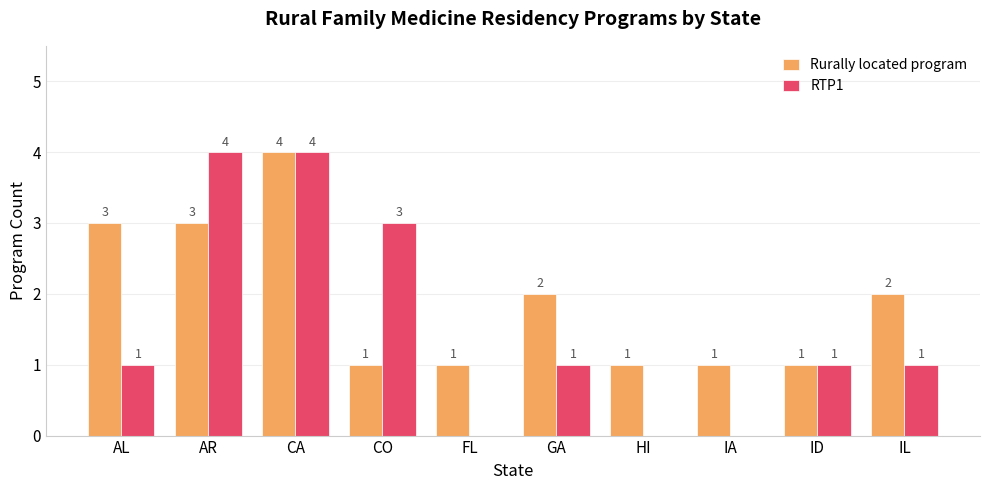

What is the total value across all series at GA?

3